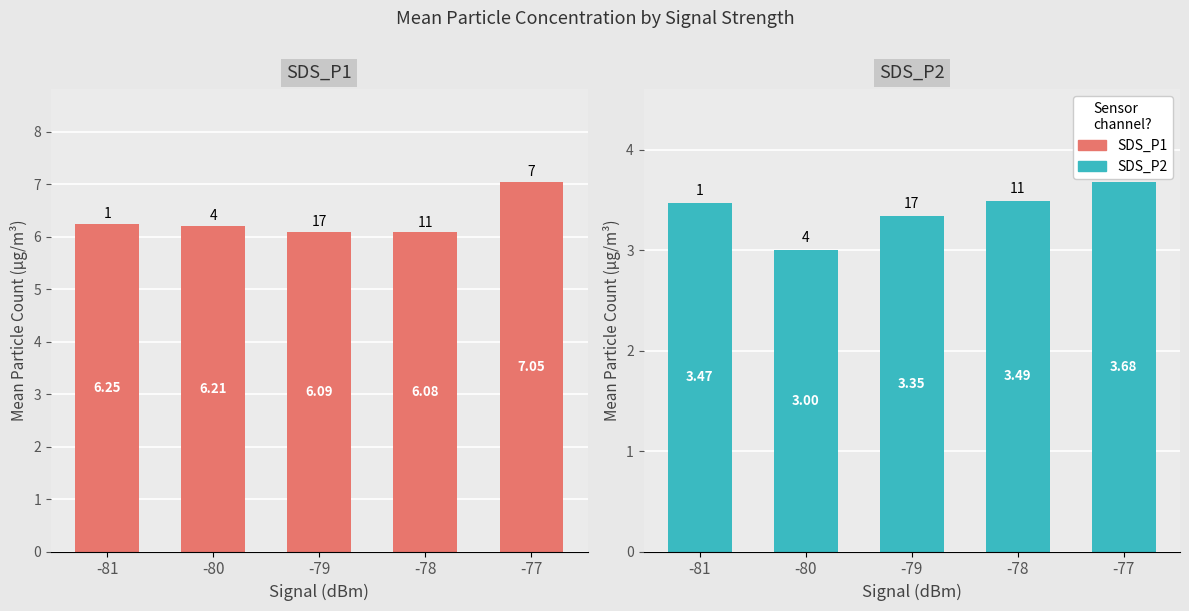

How many series are shown in this chart?

2